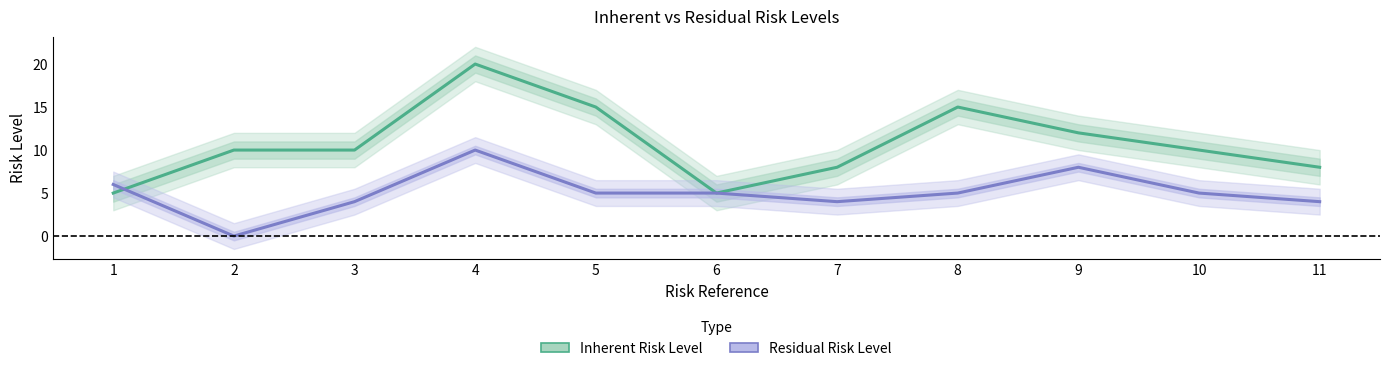

How many positive values does the Residual Risk Level series have?

10